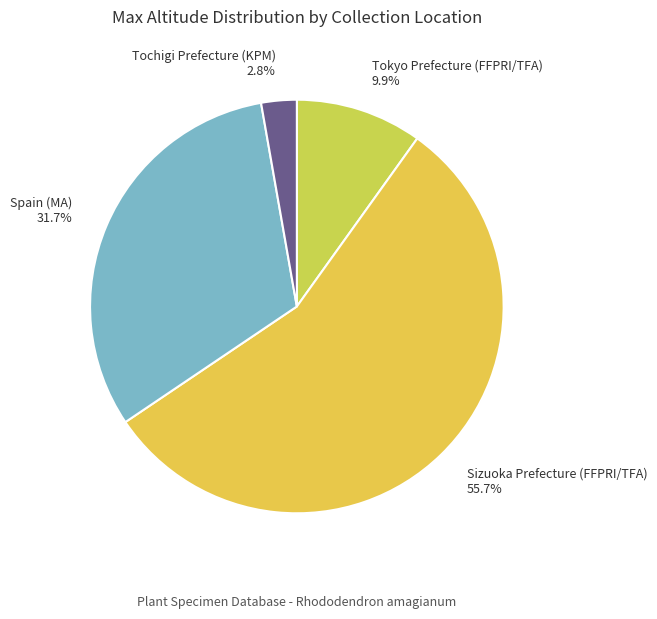

Combined, what portion of the pie is Sizuoka Prefecture (FFPRI/TFA) and Tochigi Prefecture (KPM)?

58.4%